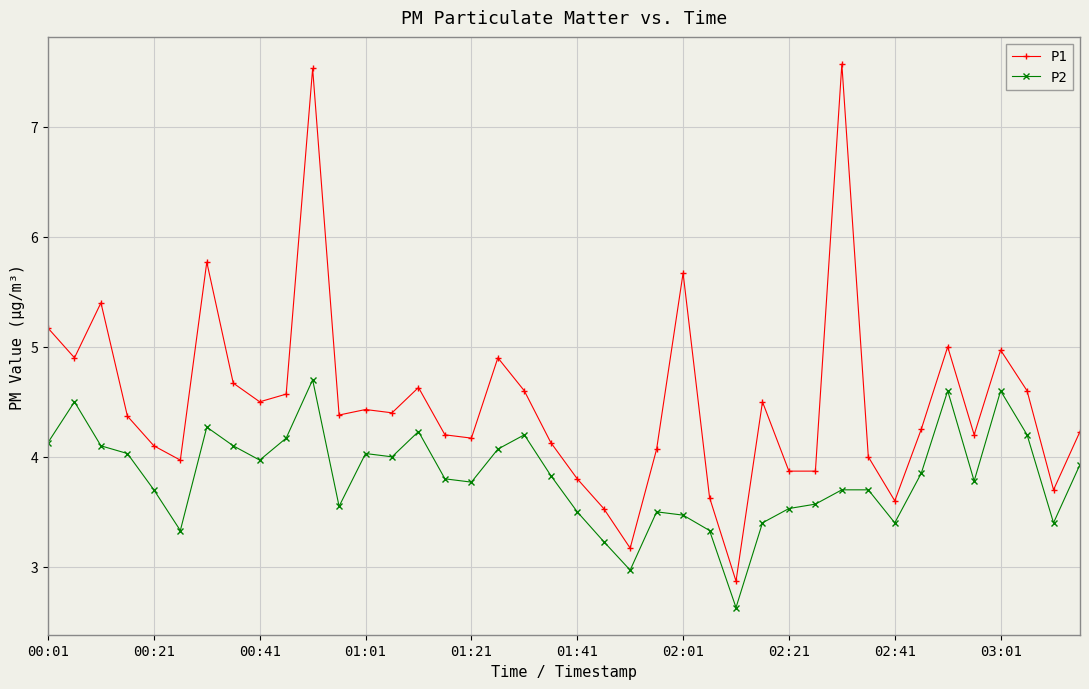

What is the difference between the maximum and minimum values in the P1 series?

4.7